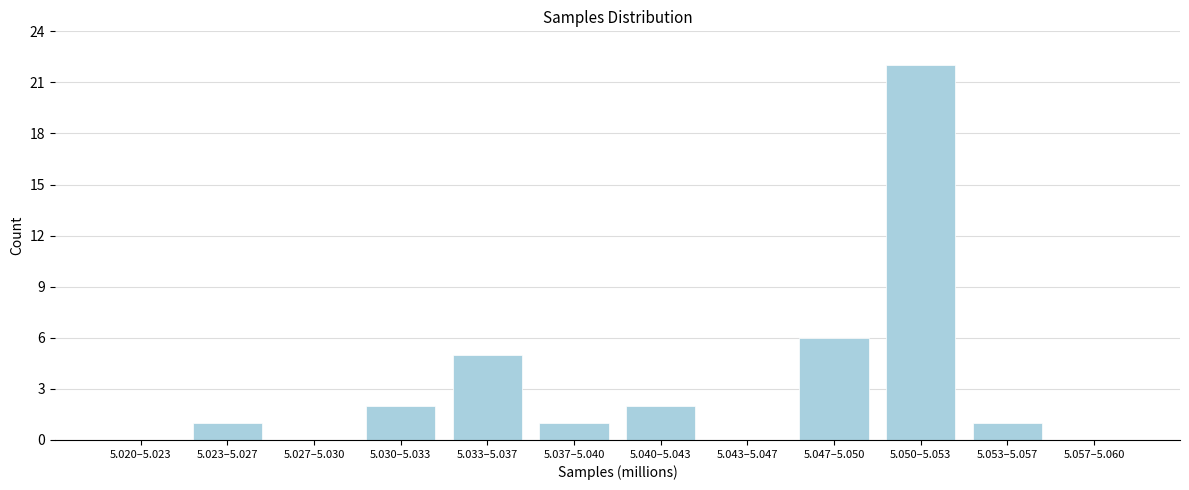

Reading left to right, transcribe all the data shown in this chart.

5.020–5.023=0	5.023–5.027=1	5.027–5.030=0	5.030–5.033=2	5.033–5.037=5	5.037–5.040=1	5.040–5.043=2	5.043–5.047=0	5.047–5.050=6	5.050–5.053=22	5.053–5.057=1	5.057–5.060=0